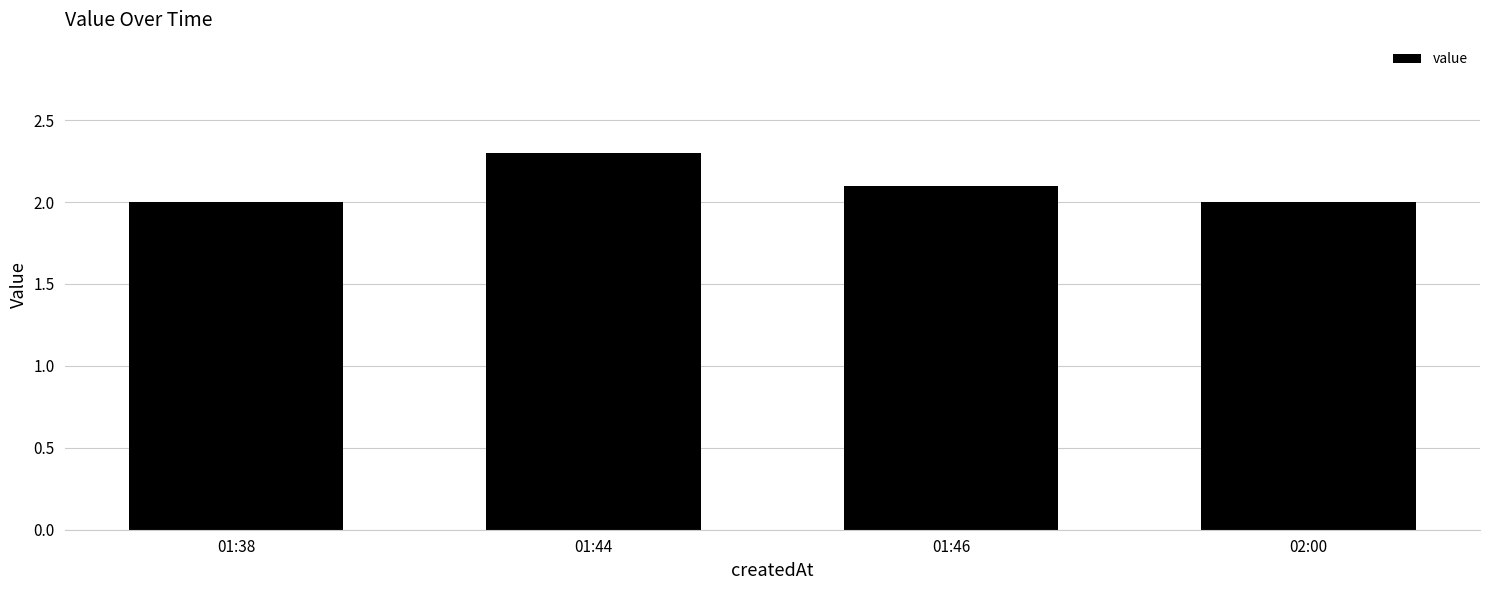

Reading left to right, what are all the values shown in this chart?

01:38=2.0	01:44=2.3	01:46=2.1	02:00=2.0